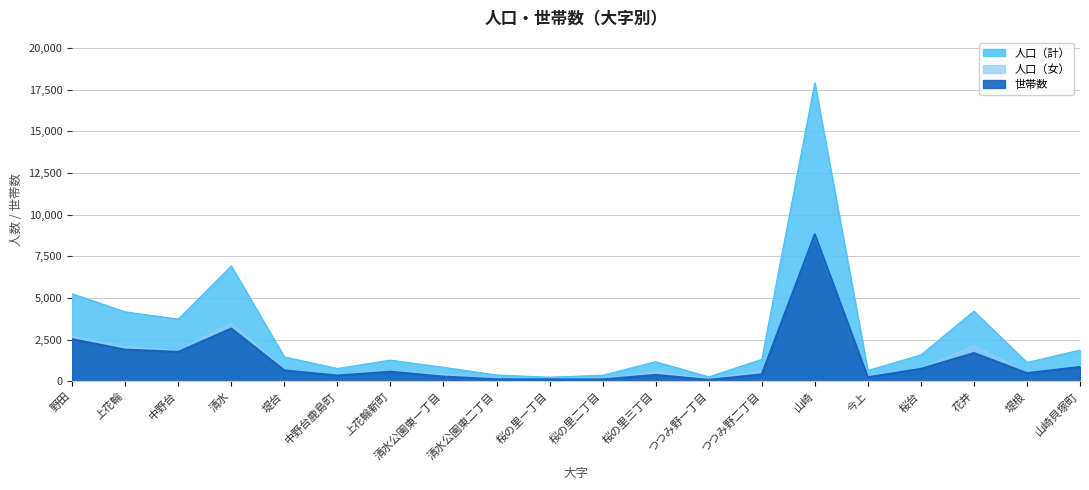

How many lines are shown in the chart?

3